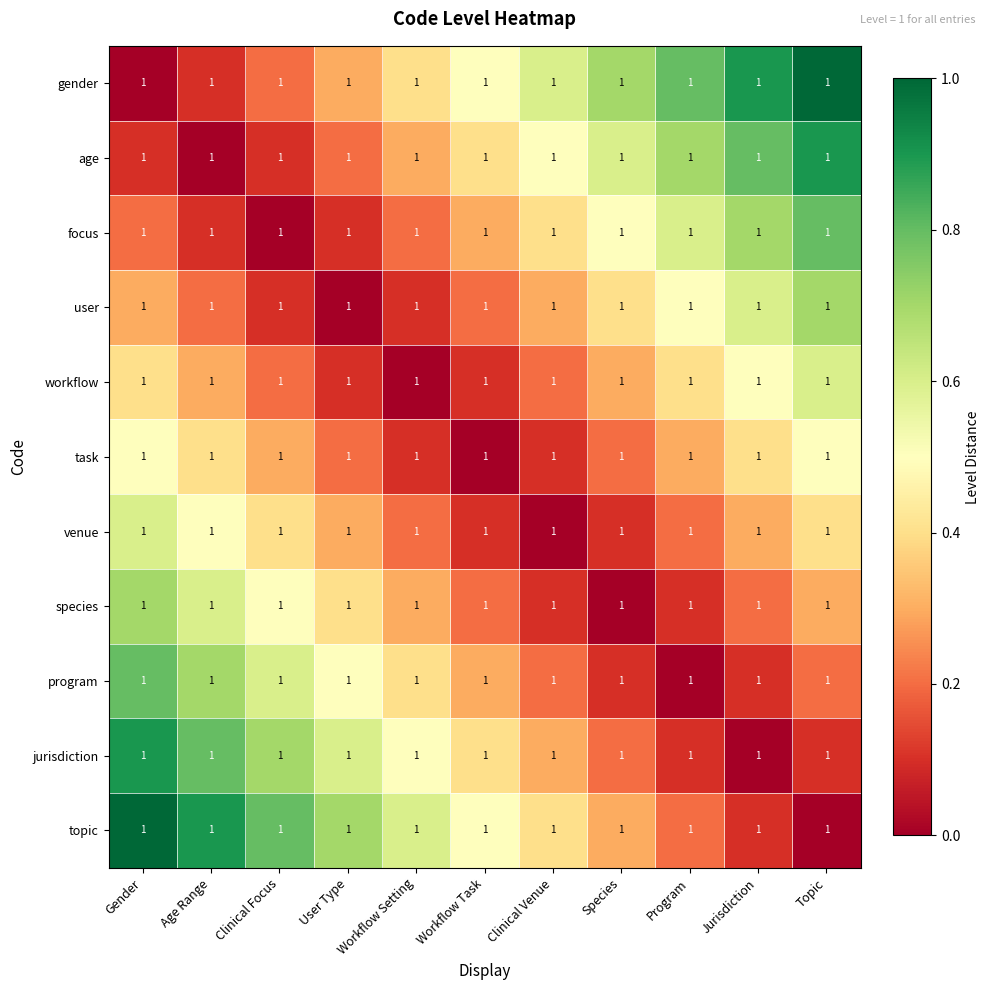

Reading left to right, extract all data points from this chart.

gender: Gender=1.0	Age Range=1.0	Clinical Focus=1.0	User Type=1.0	Workflow Setting=1.0	Workflow Task=1.0	Clinical Venue=1.0	Species=1.0	Program=1.0	Jurisdiction=1.0	Topic=1.0
age: Gender=1.0	Age Range=1.0	Clinical Focus=1.0	User Type=1.0	Workflow Setting=1.0	Workflow Task=1.0	Clinical Venue=1.0	Species=1.0	Program=1.0	Jurisdiction=1.0	Topic=1.0
focus: Gender=1.0	Age Range=1.0	Clinical Focus=1.0	User Type=1.0	Workflow Setting=1.0	Workflow Task=1.0	Clinical Venue=1.0	Species=1.0	Program=1.0	Jurisdiction=1.0	Topic=1.0
user: Gender=1.0	Age Range=1.0	Clinical Focus=1.0	User Type=1.0	Workflow Setting=1.0	Workflow Task=1.0	Clinical Venue=1.0	Species=1.0	Program=1.0	Jurisdiction=1.0	Topic=1.0
workflow: Gender=1.0	Age Range=1.0	Clinical Focus=1.0	User Type=1.0	Workflow Setting=1.0	Workflow Task=1.0	Clinical Venue=1.0	Species=1.0	Program=1.0	Jurisdiction=1.0	Topic=1.0
task: Gender=1.0	Age Range=1.0	Clinical Focus=1.0	User Type=1.0	Workflow Setting=1.0	Workflow Task=1.0	Clinical Venue=1.0	Species=1.0	Program=1.0	Jurisdiction=1.0	Topic=1.0
venue: Gender=1.0	Age Range=1.0	Clinical Focus=1.0	User Type=1.0	Workflow Setting=1.0	Workflow Task=1.0	Clinical Venue=1.0	Species=1.0	Program=1.0	Jurisdiction=1.0	Topic=1.0
species: Gender=1.0	Age Range=1.0	Clinical Focus=1.0	User Type=1.0	Workflow Setting=1.0	Workflow Task=1.0	Clinical Venue=1.0	Species=1.0	Program=1.0	Jurisdiction=1.0	Topic=1.0
program: Gender=1.0	Age Range=1.0	Clinical Focus=1.0	User Type=1.0	Workflow Setting=1.0	Workflow Task=1.0	Clinical Venue=1.0	Species=1.0	Program=1.0	Jurisdiction=1.0	Topic=1.0
jurisdiction: Gender=1.0	Age Range=1.0	Clinical Focus=1.0	User Type=1.0	Workflow Setting=1.0	Workflow Task=1.0	Clinical Venue=1.0	Species=1.0	Program=1.0	Jurisdiction=1.0	Topic=1.0
topic: Gender=1.0	Age Range=1.0	Clinical Focus=1.0	User Type=1.0	Workflow Setting=1.0	Workflow Task=1.0	Clinical Venue=1.0	Species=1.0	Program=1.0	Jurisdiction=1.0	Topic=1.0